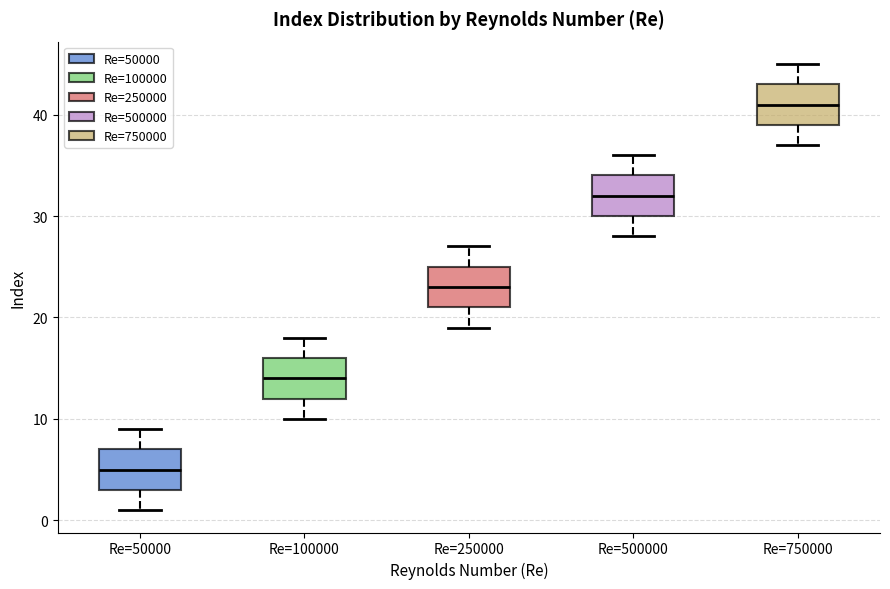

Where is the lower edge of the box for Re=500000 on the y-axis? The values are not printed on the chart, so give them approximately, as read against the axis.

30